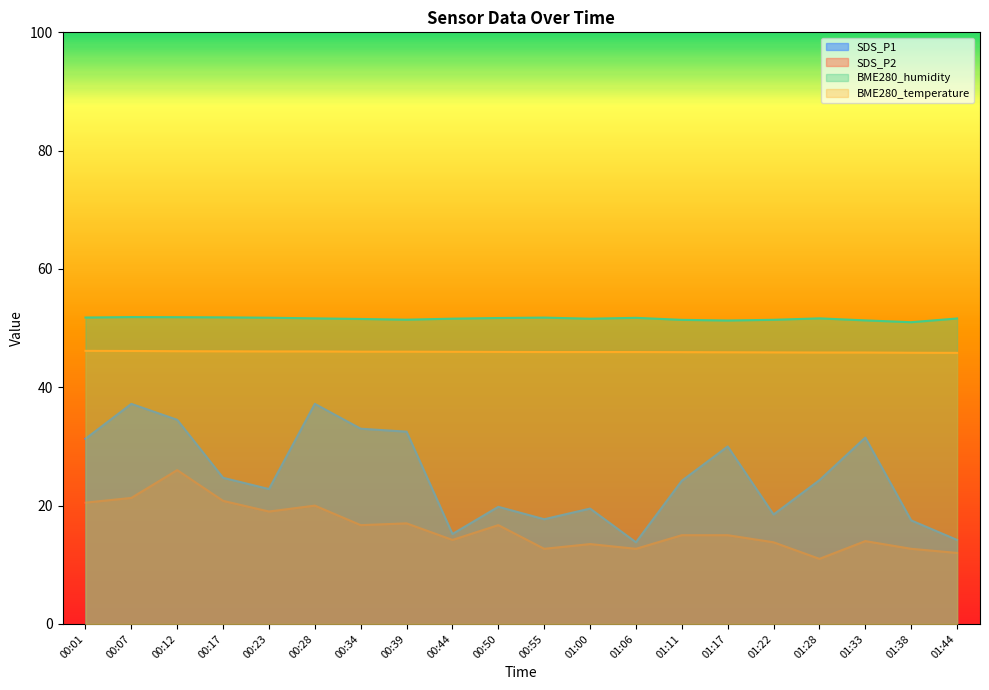

Count the BME280_humidity values in the range 51 to 52.

20